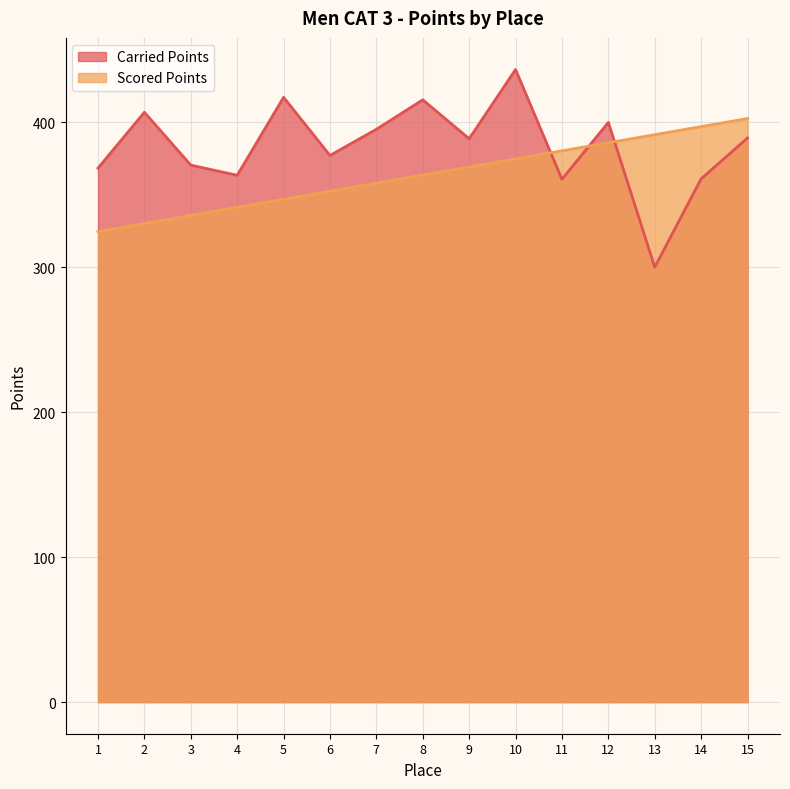

How many data points does each series have?

15